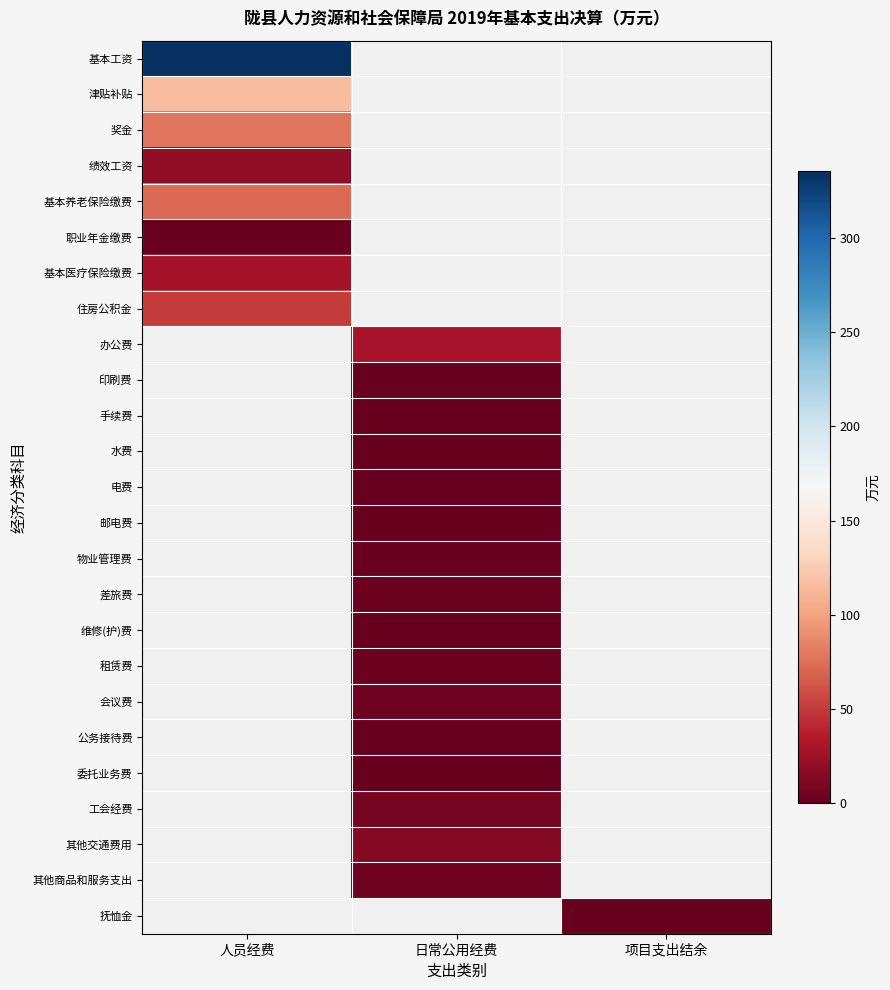

At which label is 津贴补贴 closest to 115?

人员经费